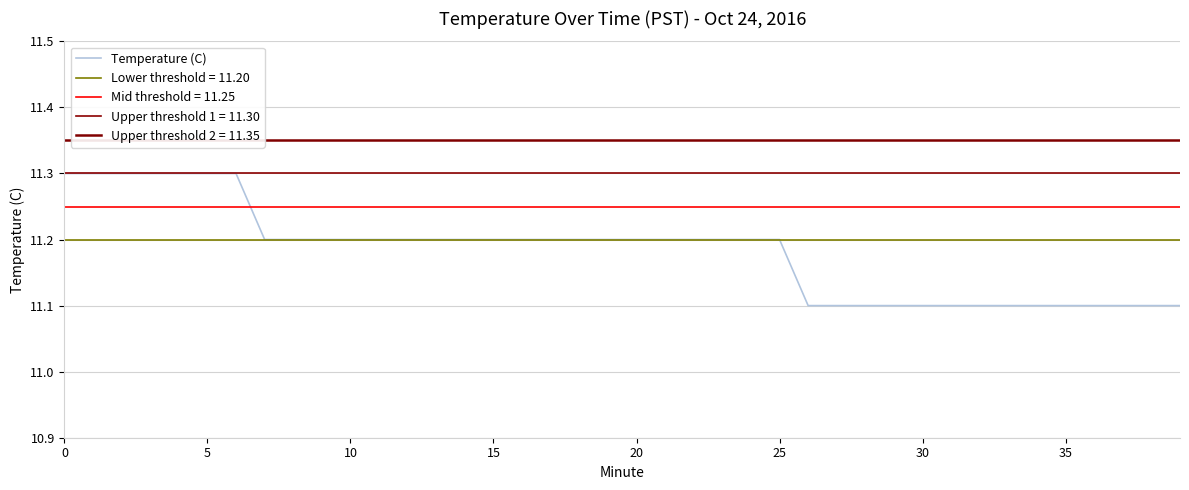

What is the greatest value displayed?

11.3